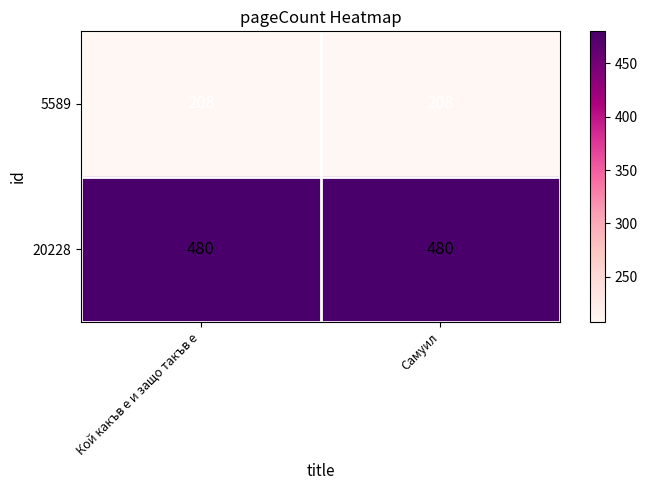

Which series has the largest total across all categories?

20228